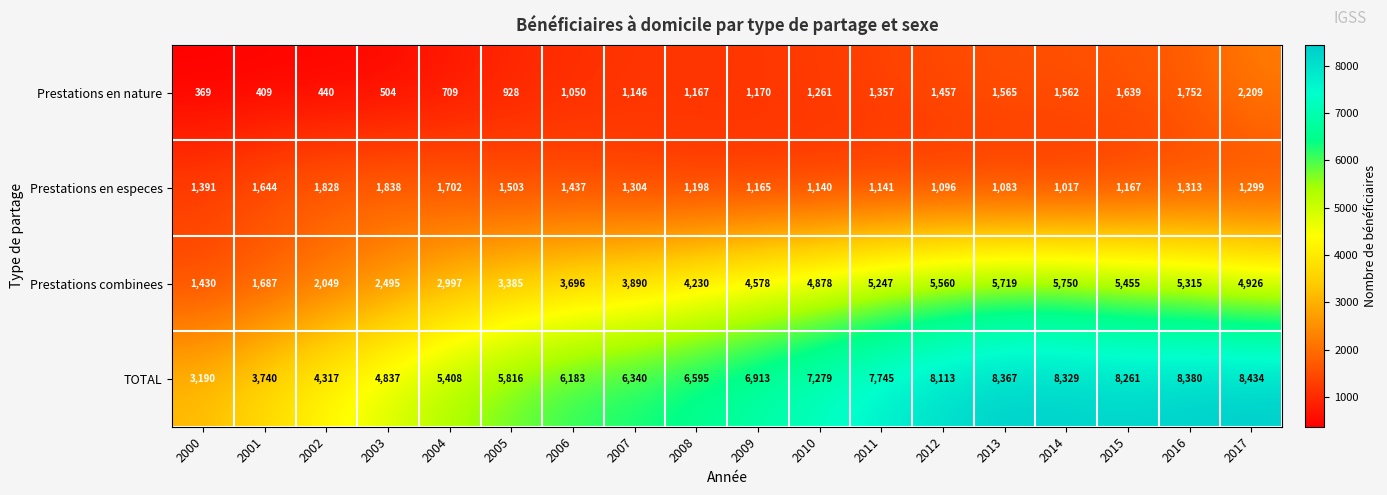

What is the total value across all series at 2017?

16868